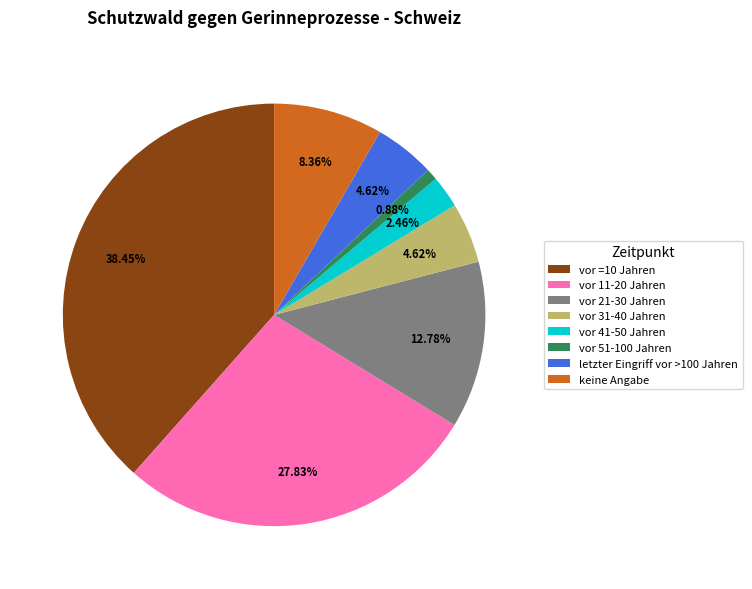

Approximately how many times larger is the value at vor 41-50 Jahren compared to vor =10 Jahren?

0.1